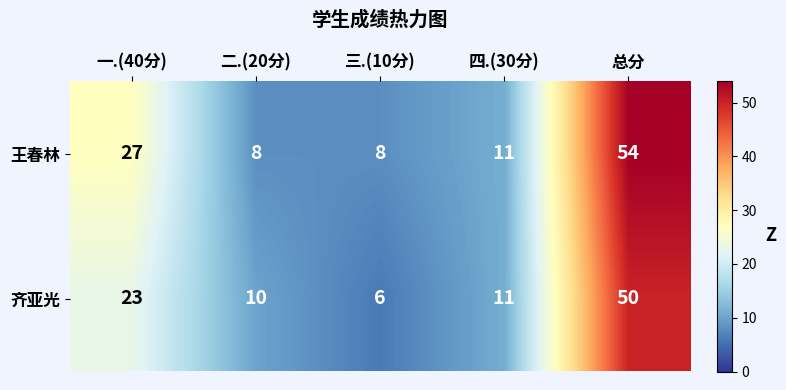

Where does the 王春林 series first go above 11?

一.(40分)